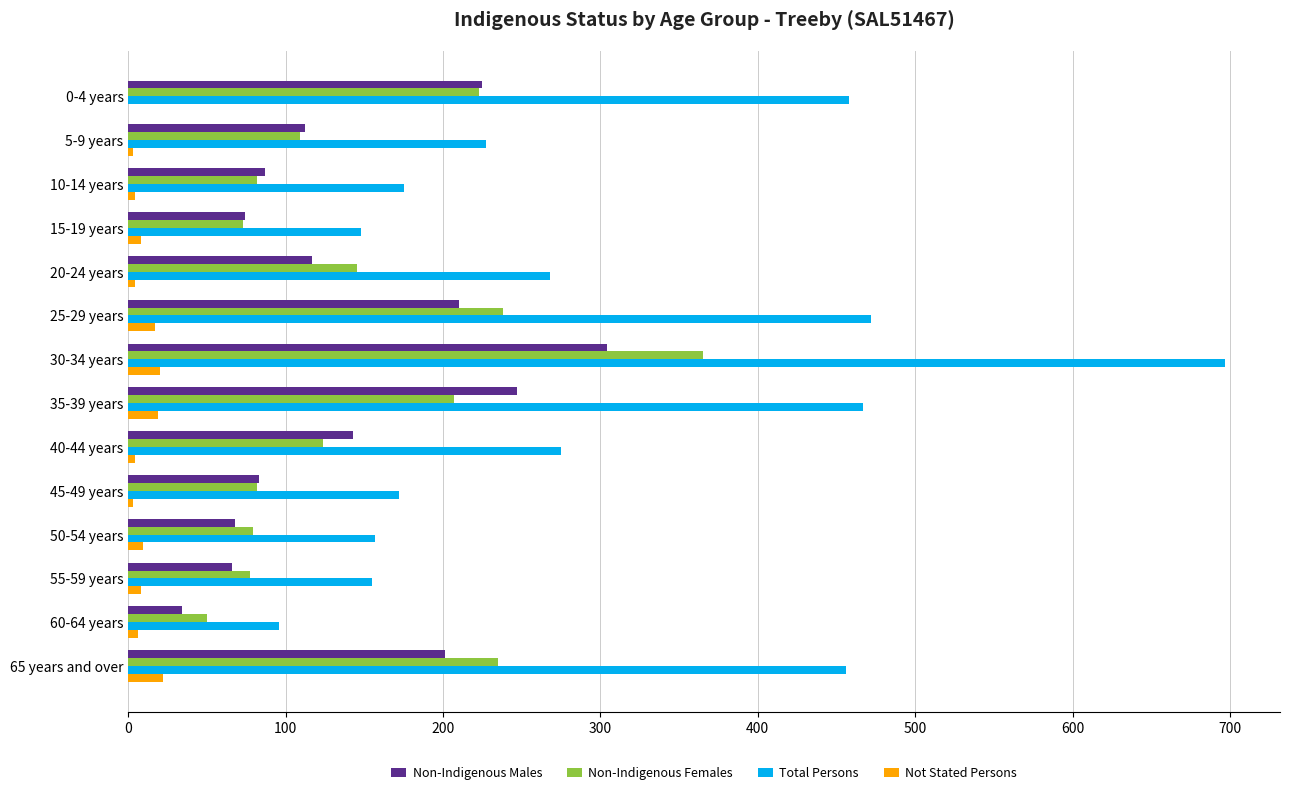

True or false: Not Stated Persons has a value of 8 at 55-59 years.

True